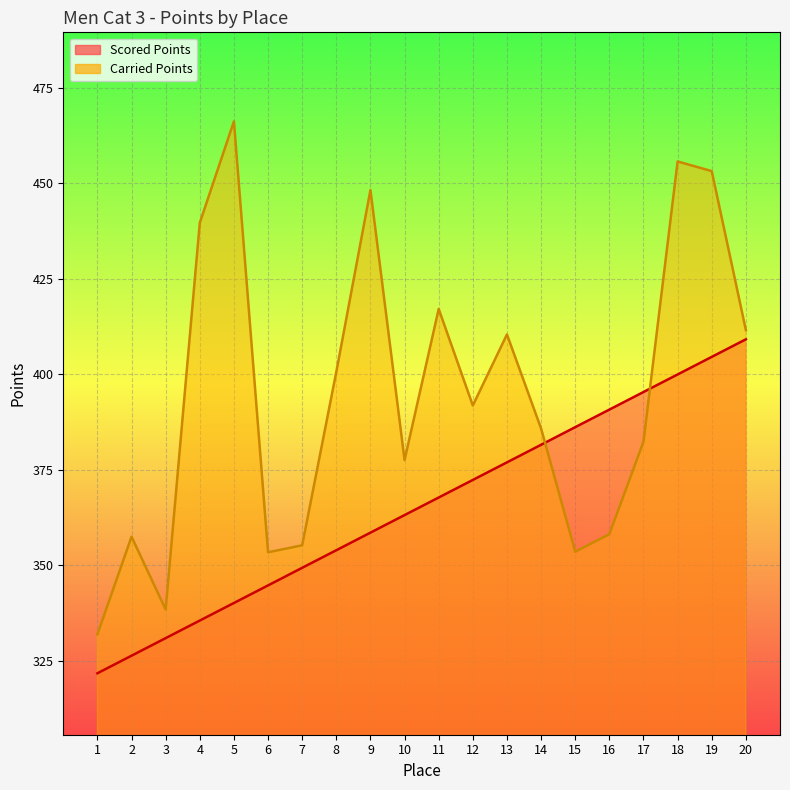

List the series in order of their peak value, lowest first.

Scored Points, Carried Points